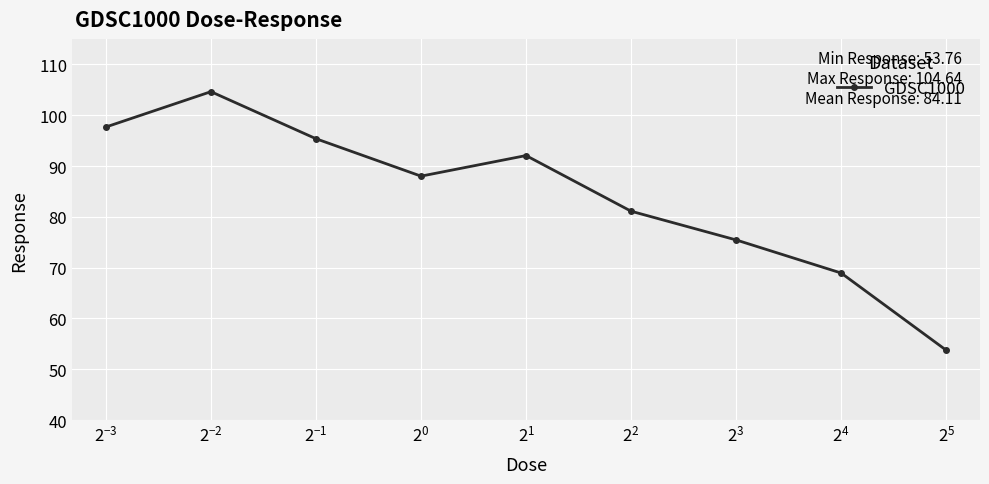

What is the greatest value displayed?

104.6